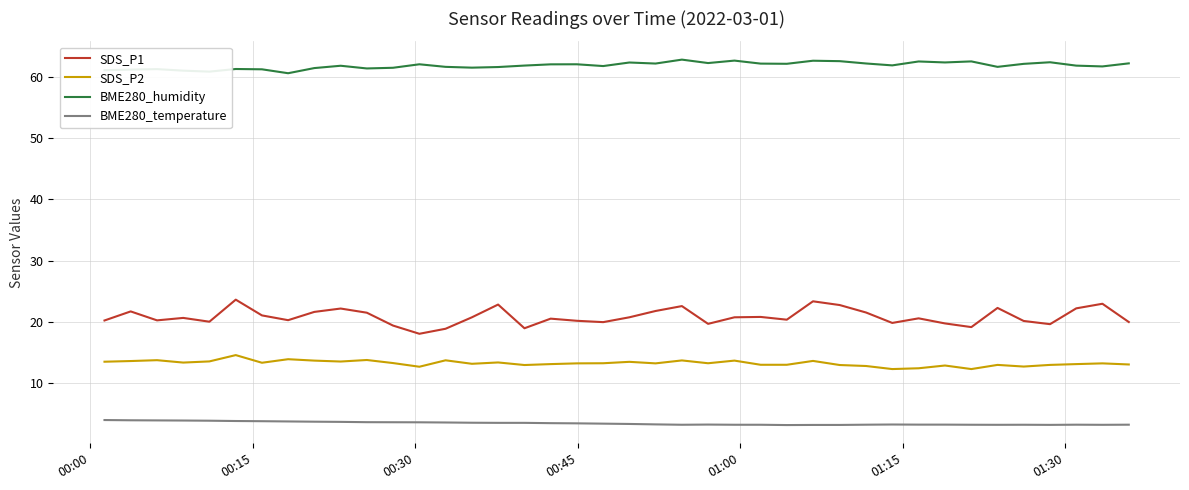

Which series has the widest spread of values?

SDS_P1